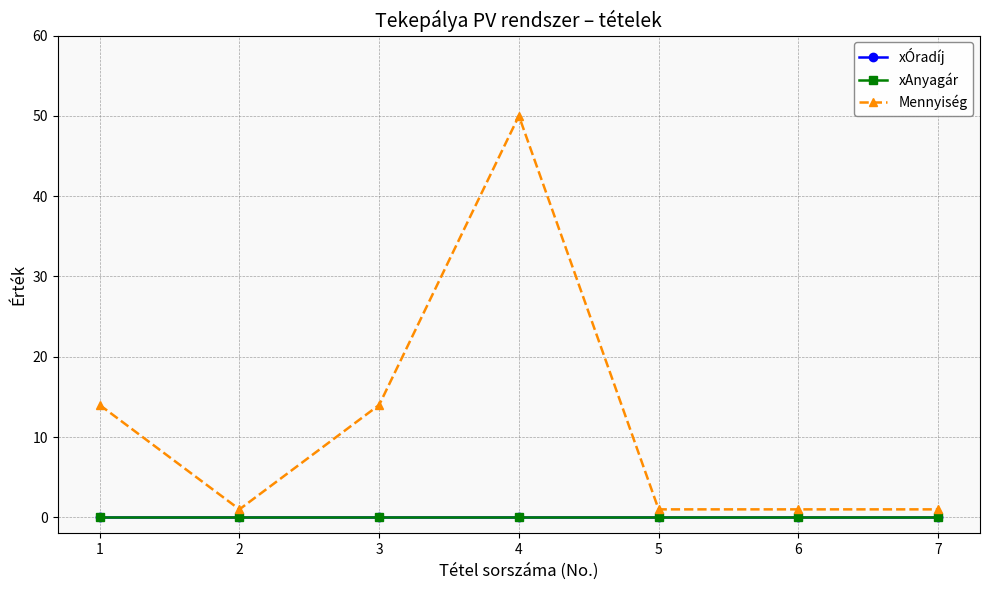

Is this an area chart (filled region under the line)?

No